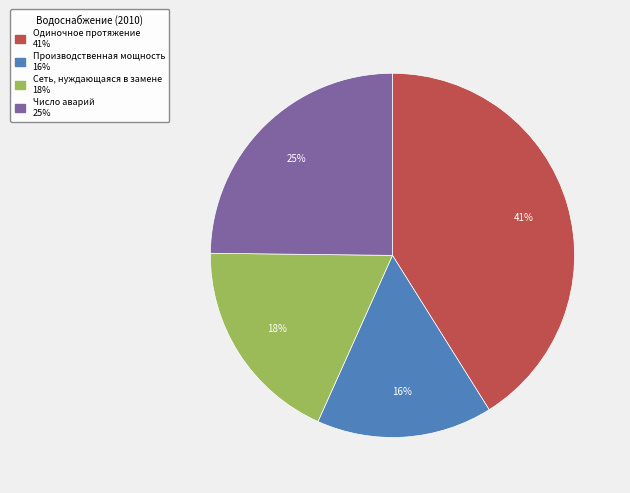

What percentage is the Сеть, нуждающаяся в замене slice, to the nearest percent?

18%